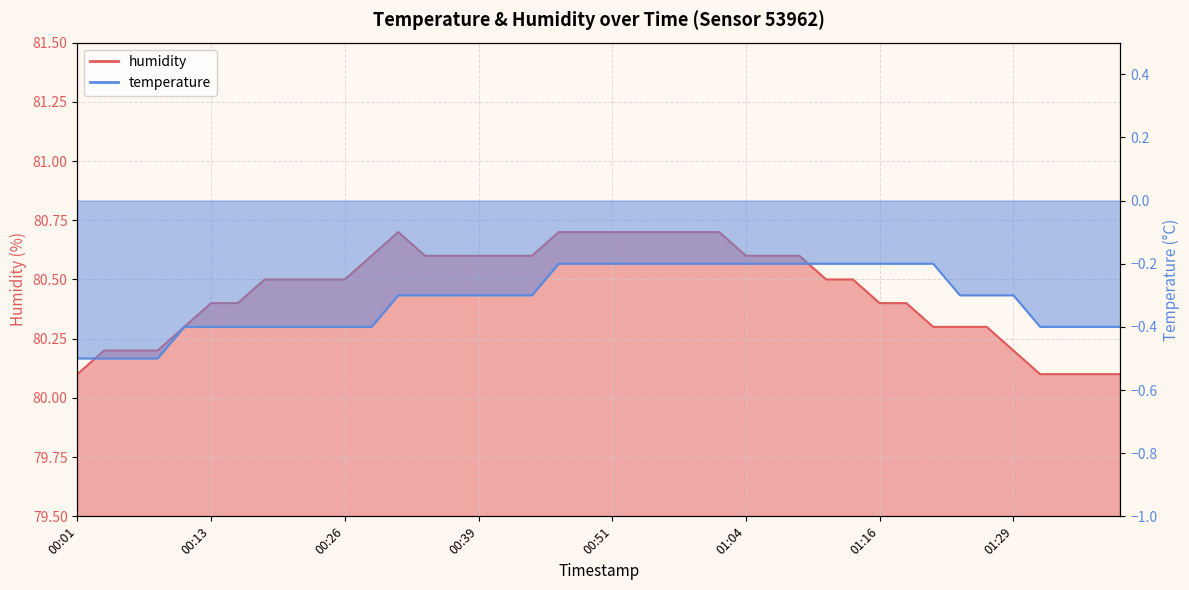

List the series in order of their peak value, highest first.

humidity, temperature